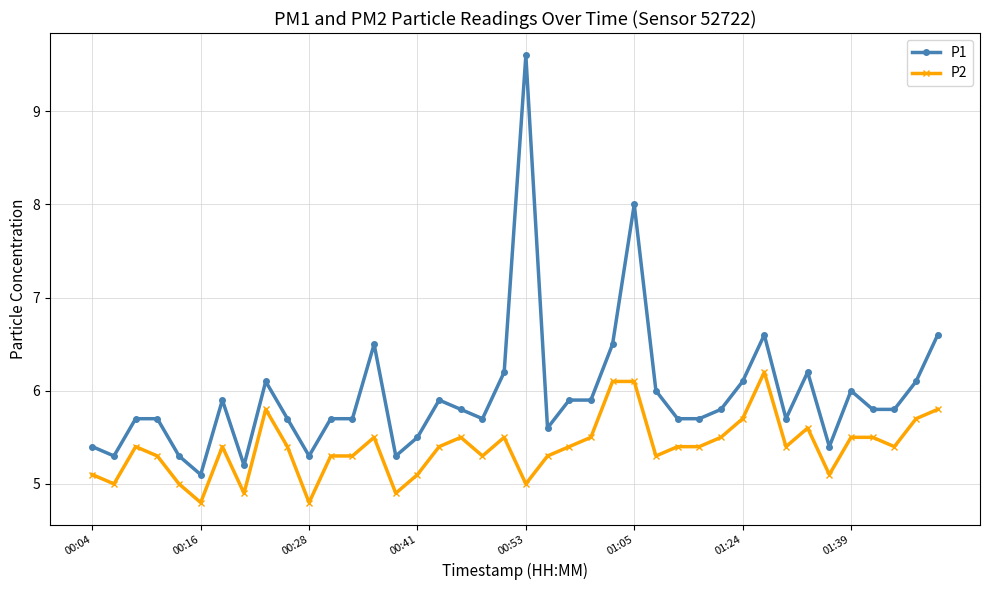

What is the lowest value of the P2 series?

4.8